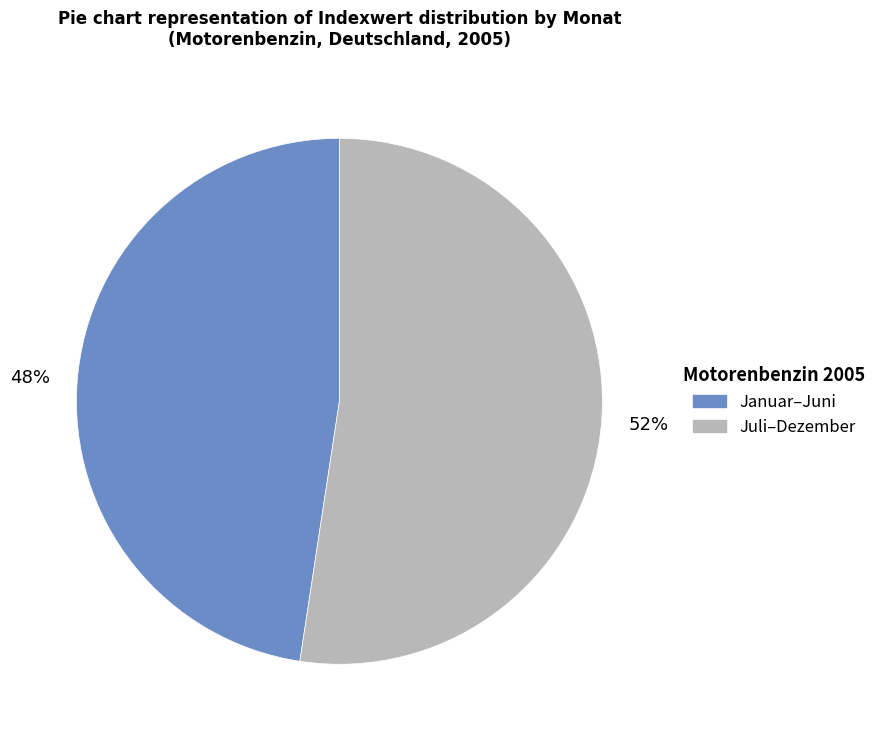

To the nearest percent, what is the average slice percentage?

50%